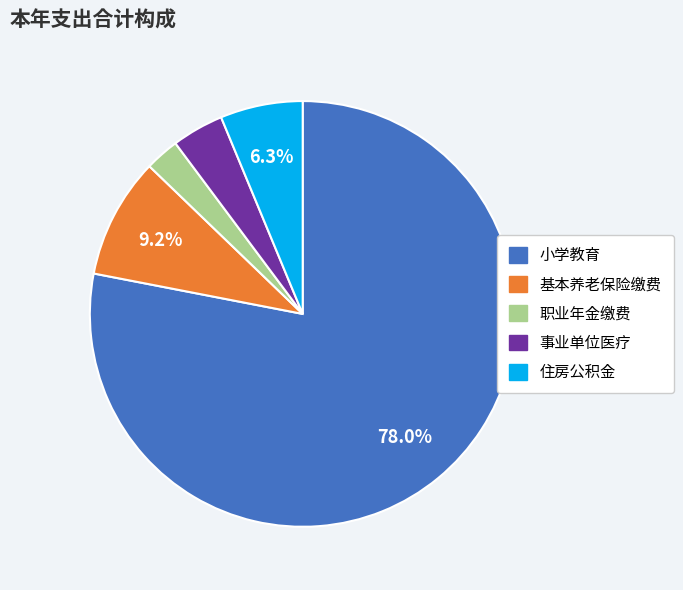

Does any single category account for the majority?

Yes